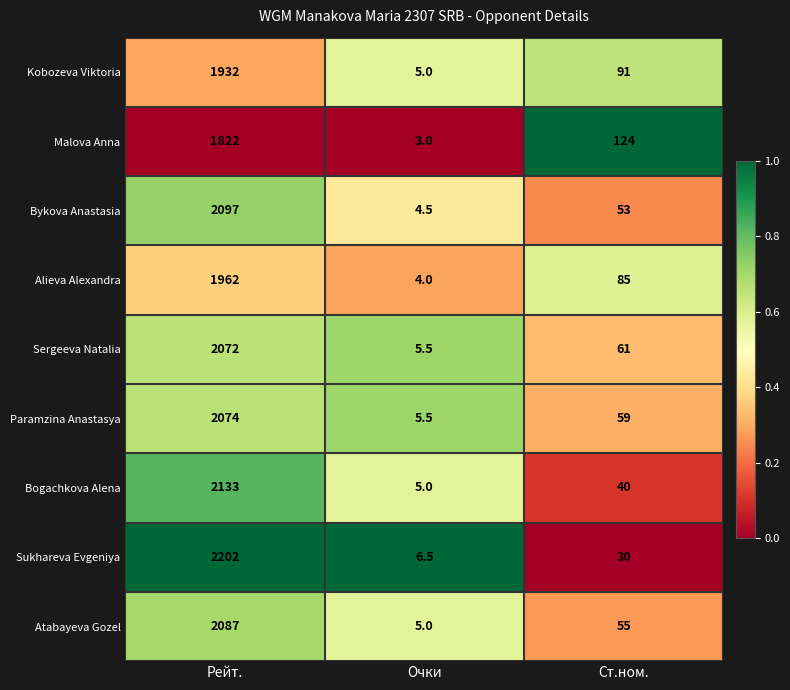

What is the highest value of the Sergeeva Natalia series?

2072.0